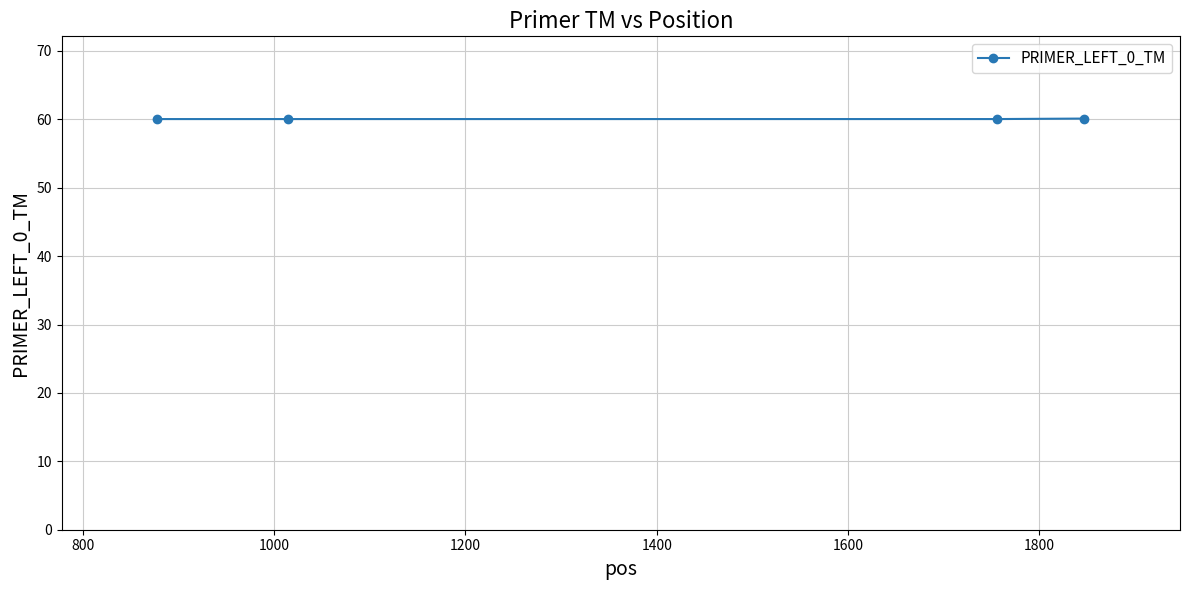

What is the maximum value shown in the chart?

60.1